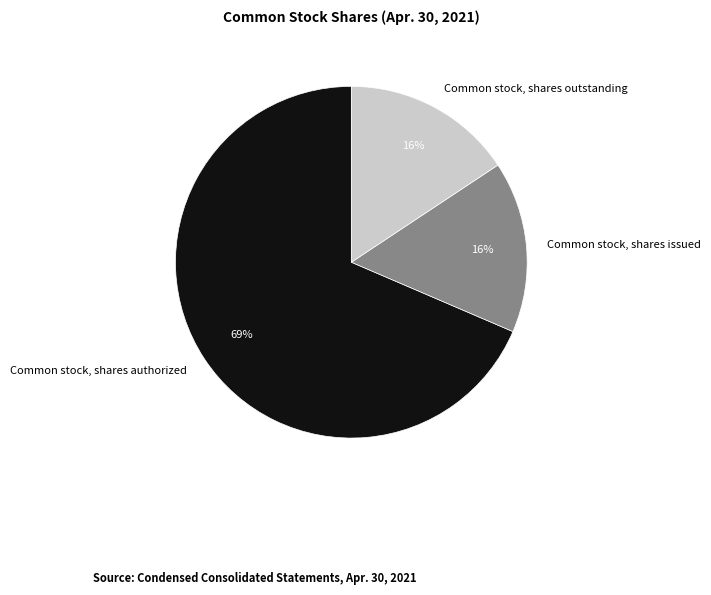

Is the sum of Common stock, shares issued and Common stock, shares authorized greater than half?

Yes